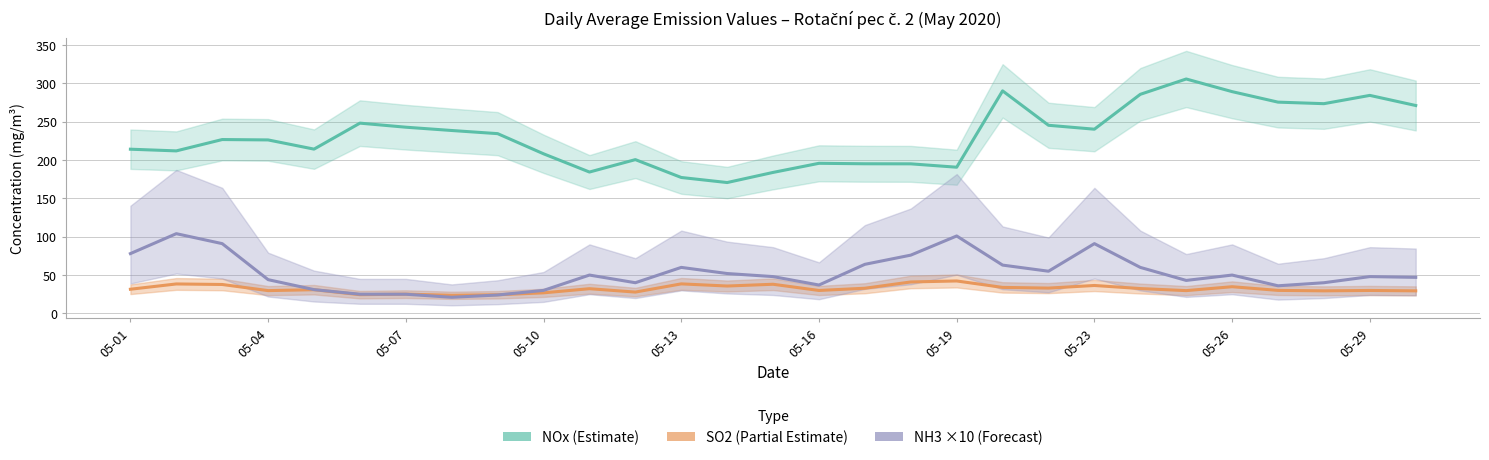

What is the difference between the maximum and minimum values in the SO2 (Partial Estimate) series?

18.7